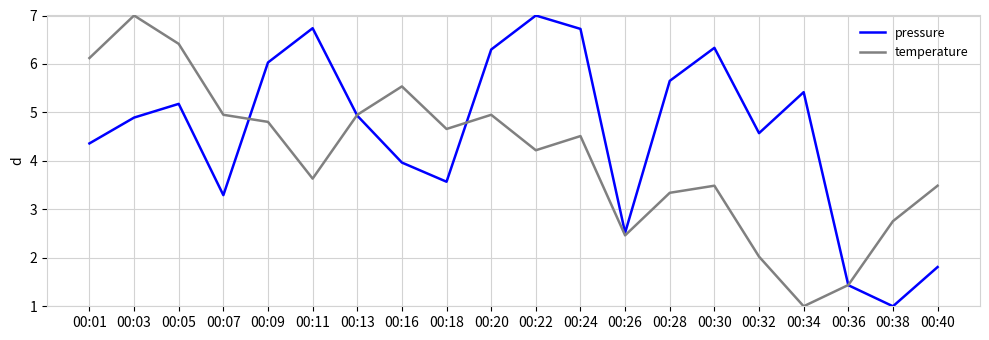

What is the difference between the maximum and minimum values in the pressure series?

6.0